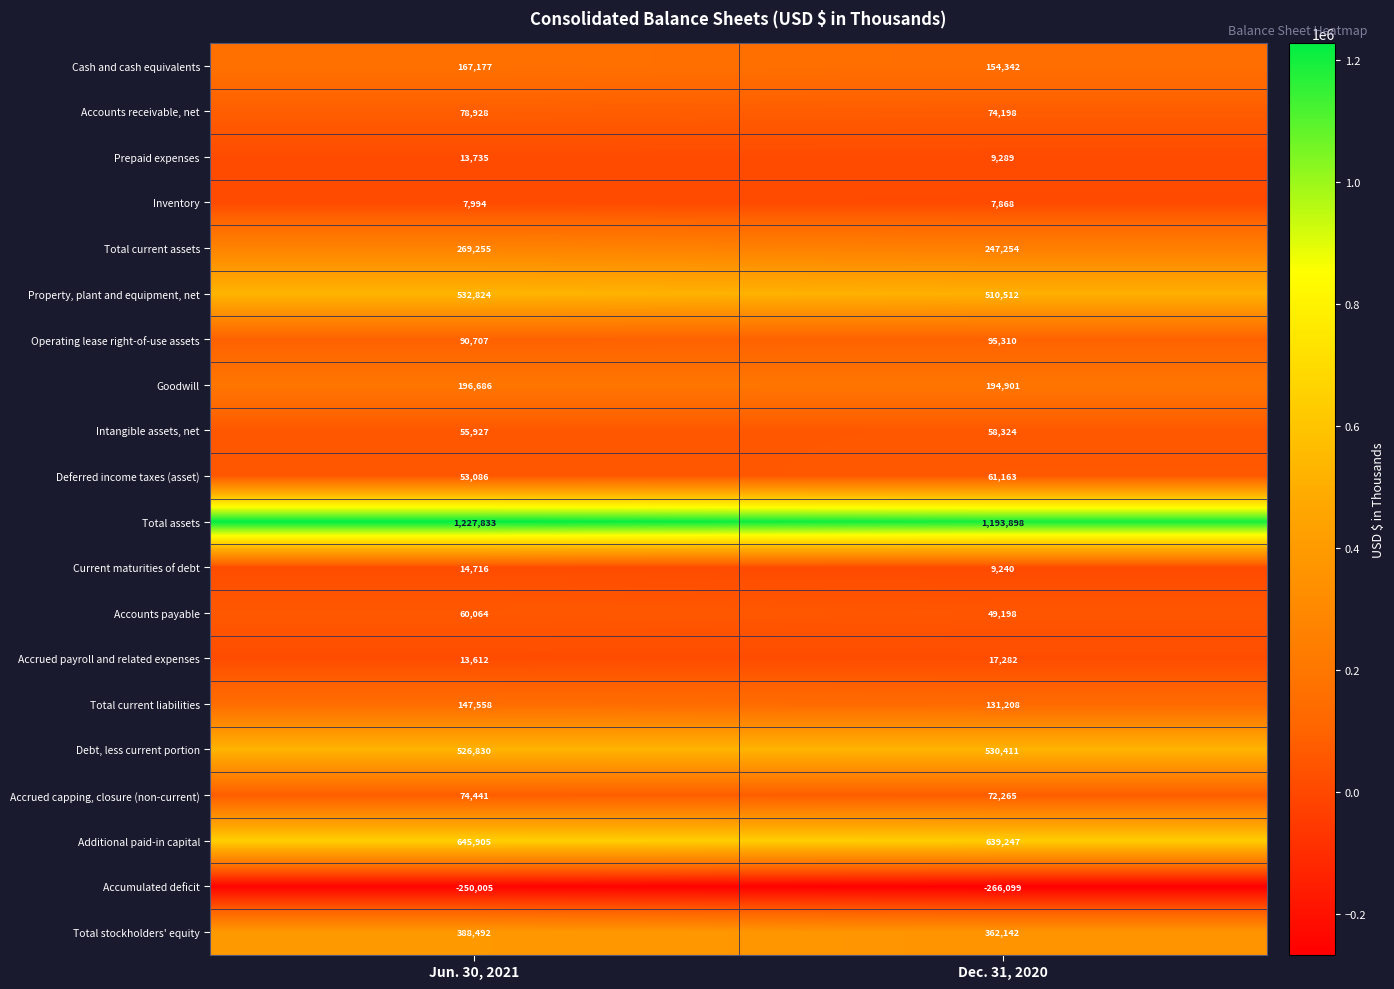

The value of Accrued payroll and related expenses at Jun. 30, 2021 is 8560. True or false?

False